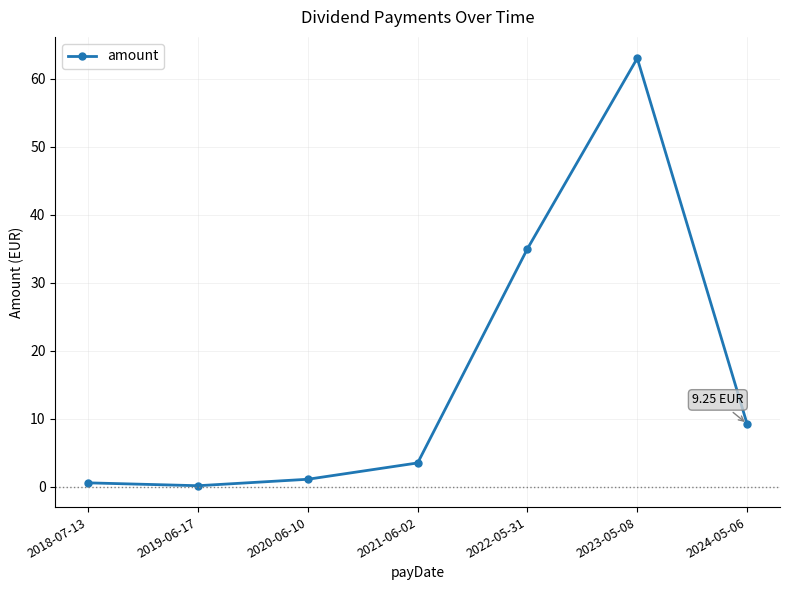

What is the average value?

16.1